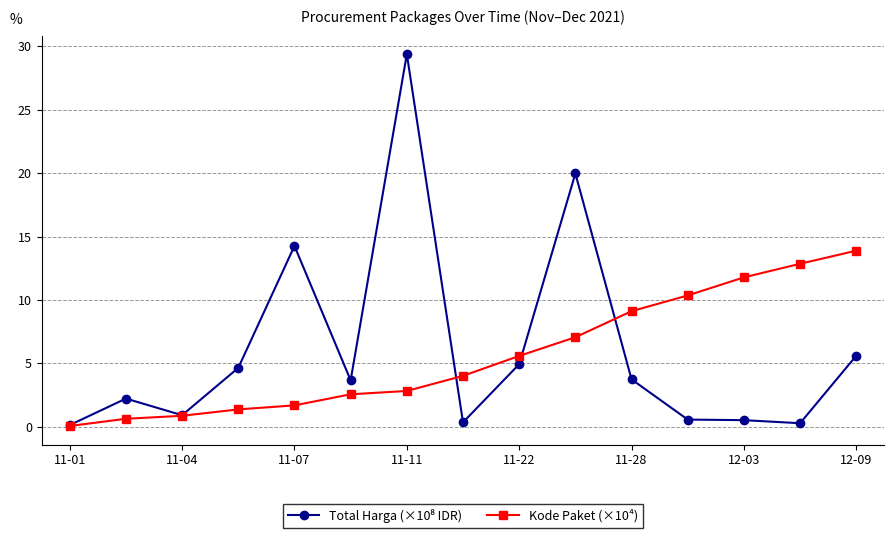

What is the value of the Kode Paket (×10⁴) point at the 10th from the left?

7.1